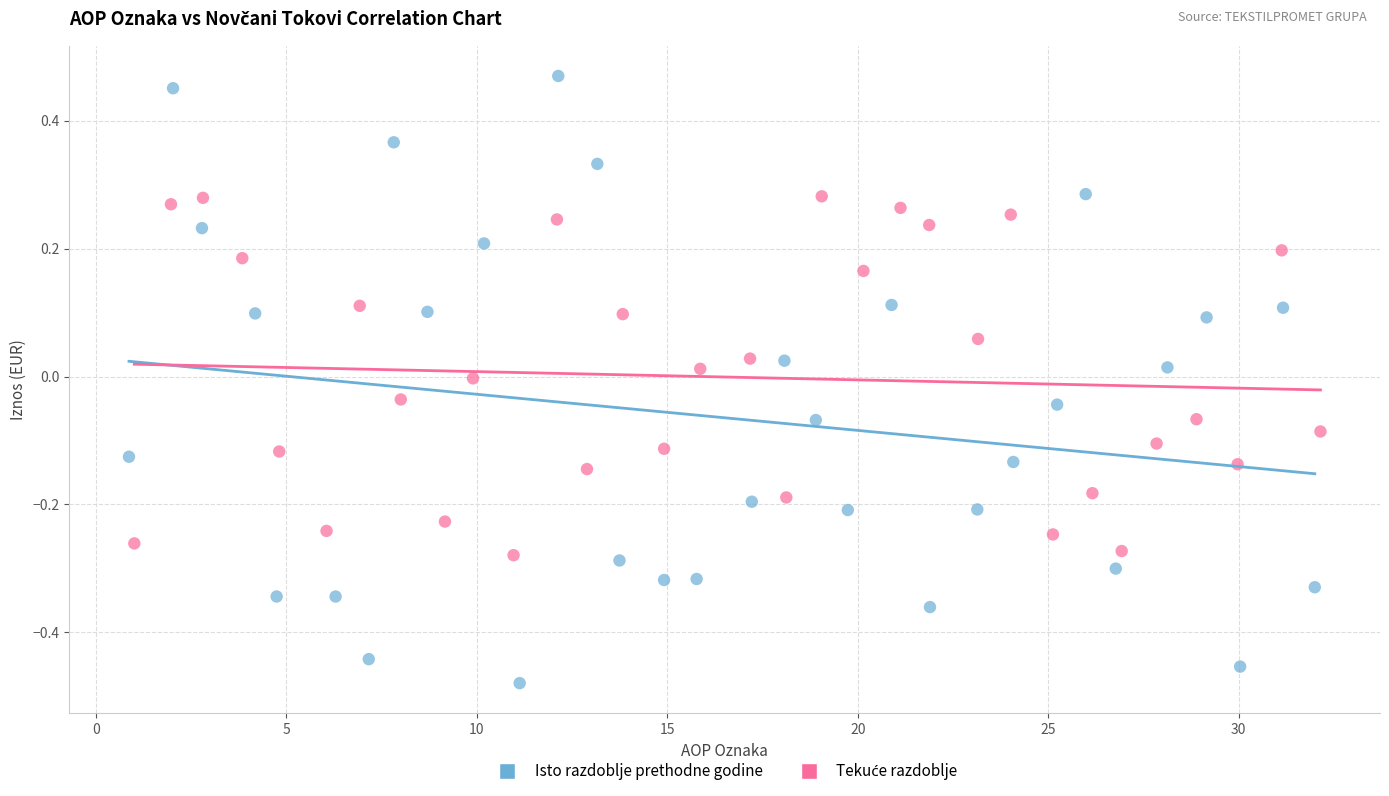

Which series reaches the minimum Y coordinate?

Isto razdoblje prethodne godine